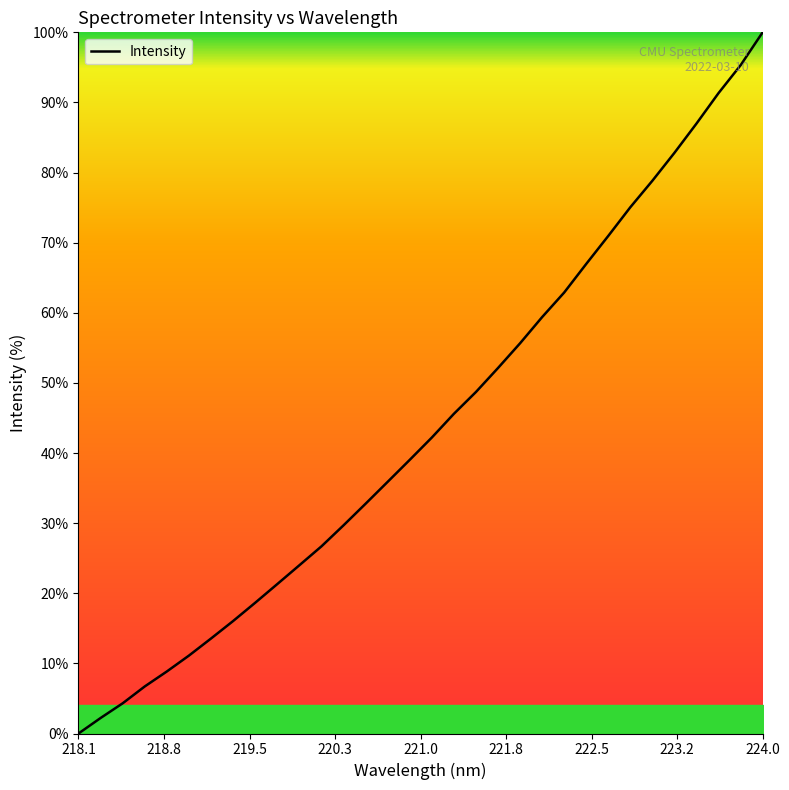

Reading right to left, transcribe all the data shown in this chart.

100.0	95.3	91.3	87.0	82.8	78.8	75.1	71.0	67.0	62.9	59.4	55.7	52.1	48.7	45.6	42.2	39.0	35.9	32.8	29.7	26.7	24.0	21.3	18.6	16.0	13.5	11.1	8.8	6.7	4.3	2.2	0.0